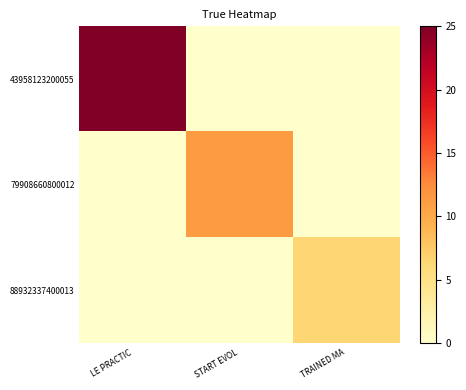

What is the maximum value shown in the chart?

25.0